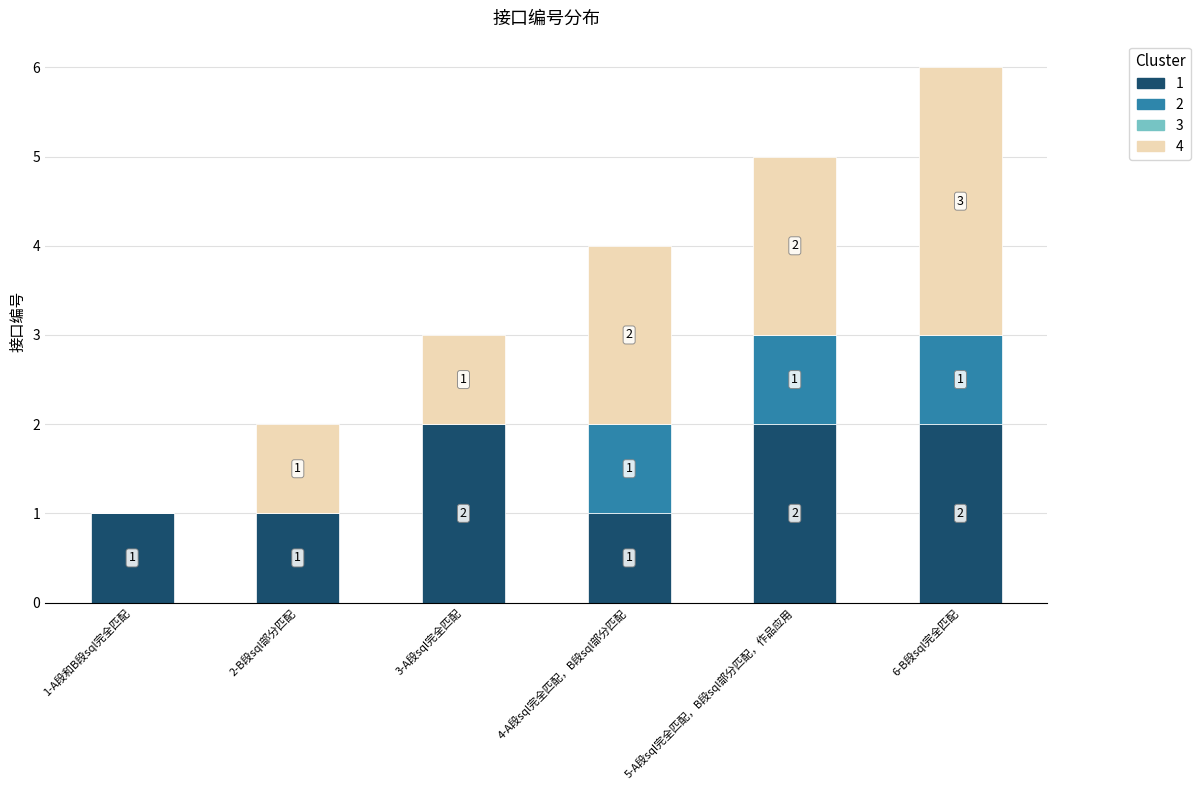

The 1 series shows 3 at 6-B段sql完全匹配. True or false?

False